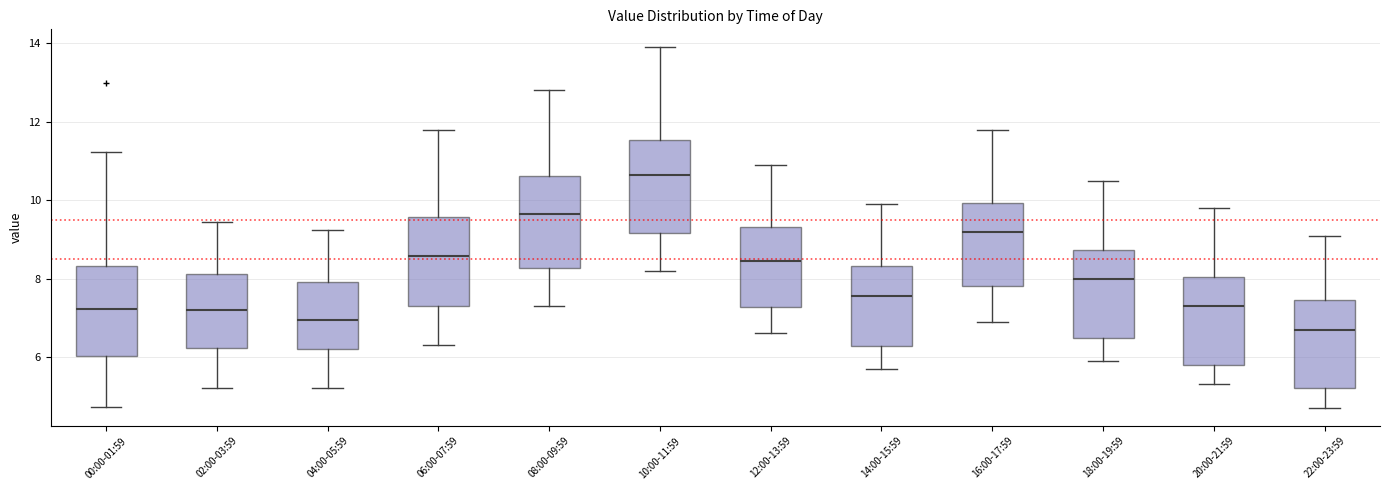

Reading left to right, read every box against the y-axis: the position of its median line, the range the box covers, and the ends of its whiskers. The values are not printed on the chart, so give them approximately, as read against the axis.

00:00-01:59: median 7.2, box 6.0 to 8.4, whiskers 4.8 to 11.2
02:00-03:59: median 7.2, box 6.2 to 8.2, whiskers 5.2 to 9.4
04:00-05:59: median 7.0, box 6.2 to 8.0, whiskers 5.2 to 9.2
06:00-07:59: median 8.6, box 7.4 to 9.6, whiskers 6.4 to 11.8
08:00-09:59: median 9.6, box 8.2 to 10.6, whiskers 7.4 to 12.8
10:00-11:59: median 10.6, box 9.2 to 11.6, whiskers 8.2 to 14.0
12:00-13:59: median 8.4, box 7.2 to 9.4, whiskers 6.6 to 11.0
14:00-15:59: median 7.6, box 6.2 to 8.4, whiskers 5.8 to 10.0
16:00-17:59: median 9.2, box 7.8 to 10.0, whiskers 7.0 to 11.8
18:00-19:59: median 8.0, box 6.4 to 8.8, whiskers 6.0 to 10.6
20:00-21:59: median 7.4, box 5.8 to 8.0, whiskers 5.4 to 9.8
22:00-23:59: median 6.8, box 5.2 to 7.4, whiskers 4.8 to 9.2